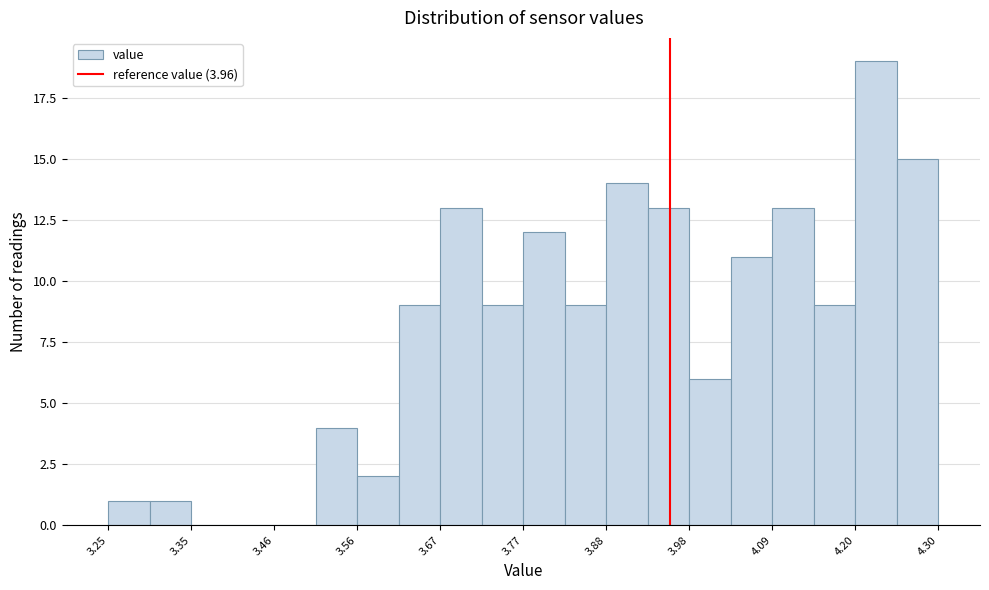

Read against the x-axis, roughly where is the centre of the tallest bar?

4.22